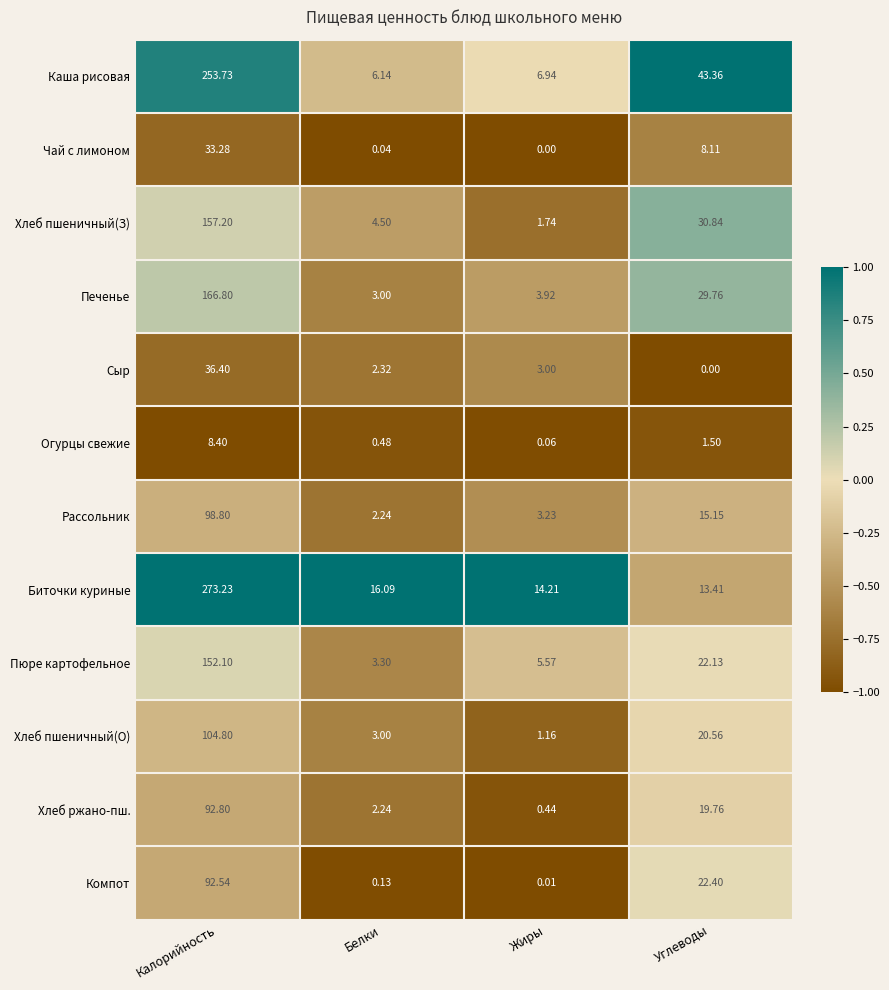

List the labels in order of Хлеб пшеничный(О) value, largest first.

Калорийность, Углеводы, Белки, Жиры